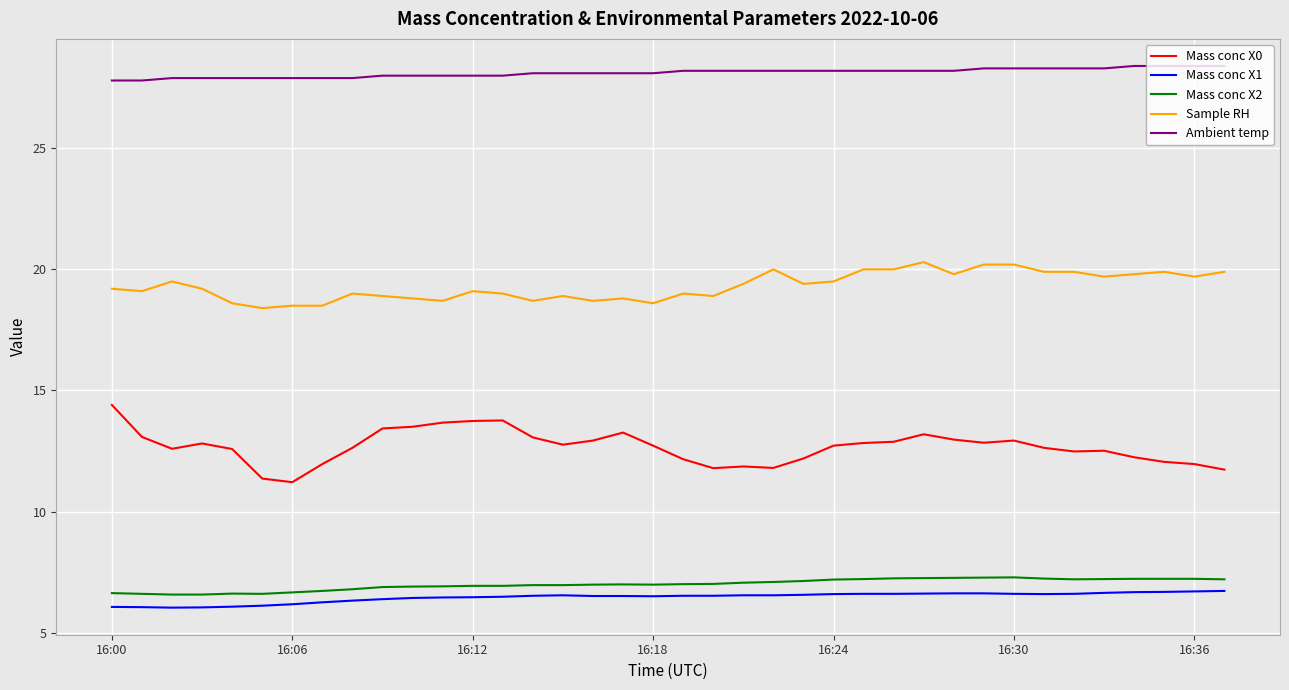

What is the greatest value displayed?

28.4